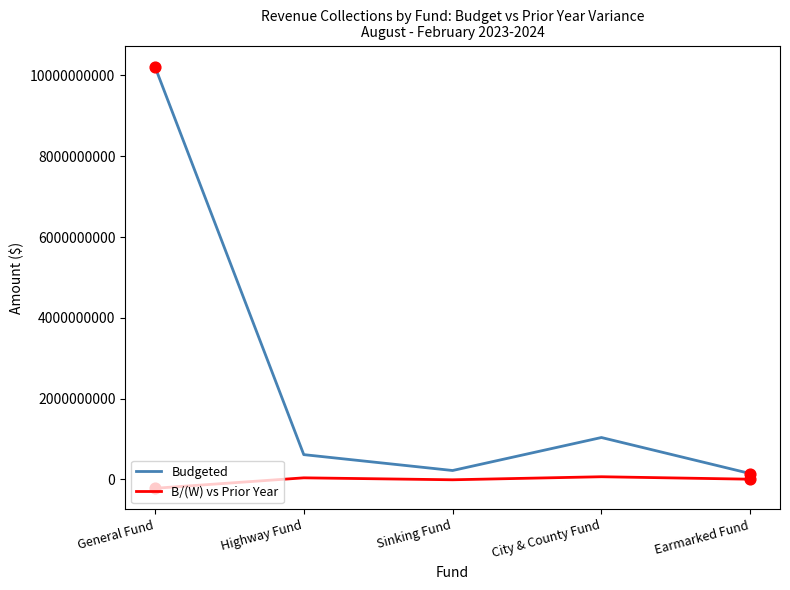

Which series changed the most between City & County Fund and Earmarked Fund?

Budgeted